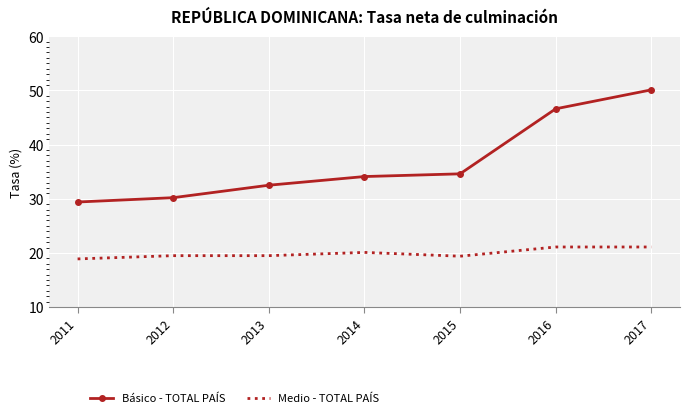

Is it true that Básico - TOTAL PAÍS equals 30.2 at 2012?

True